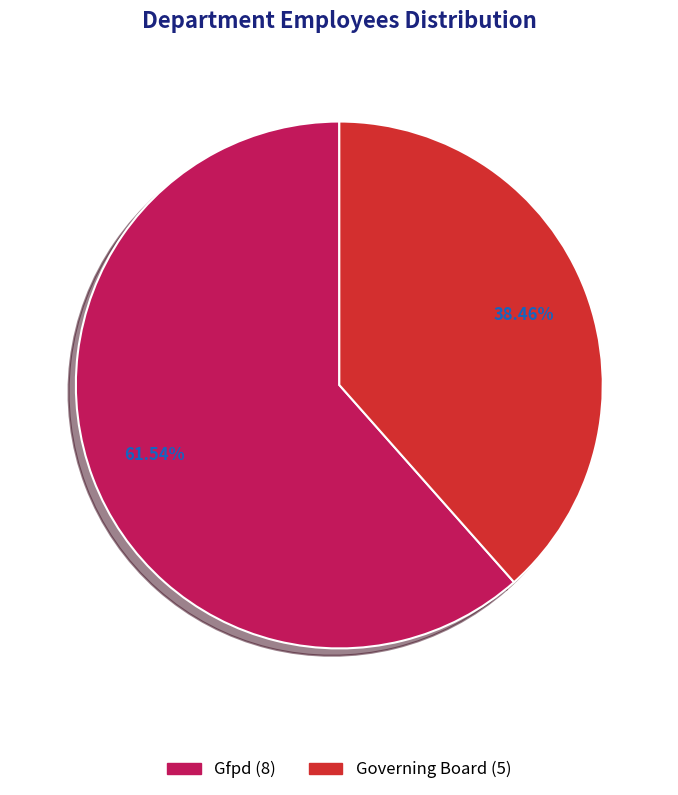

True or false: Gfpd accounts for 73% of the total.

False